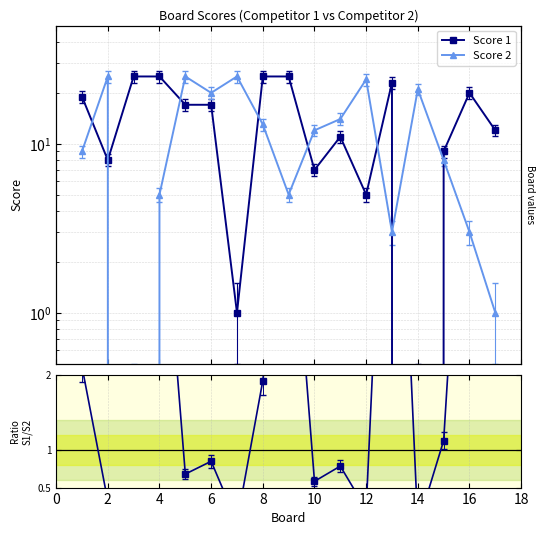

What is the difference between the maximum and second lowest values in the Score 1 series?

24.0